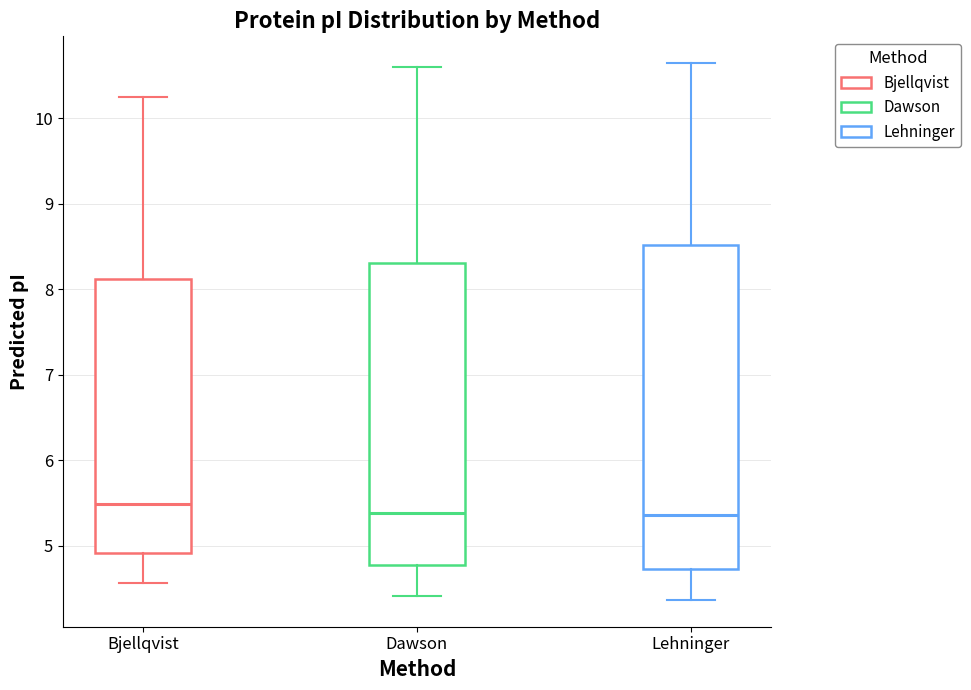

Reading left to right, read every box against the y-axis: the position of its median line, the range the box covers, and the ends of its whiskers. The values are not printed on the chart, so give them approximately, as read against the axis.

Bjellqvist: median 5.5, box 4.9 to 8.1, whiskers 4.6 to 10.2
Dawson: median 5.4, box 4.8 to 8.3, whiskers 4.4 to 10.6
Lehninger: median 5.4, box 4.7 to 8.5, whiskers 4.4 to 10.6